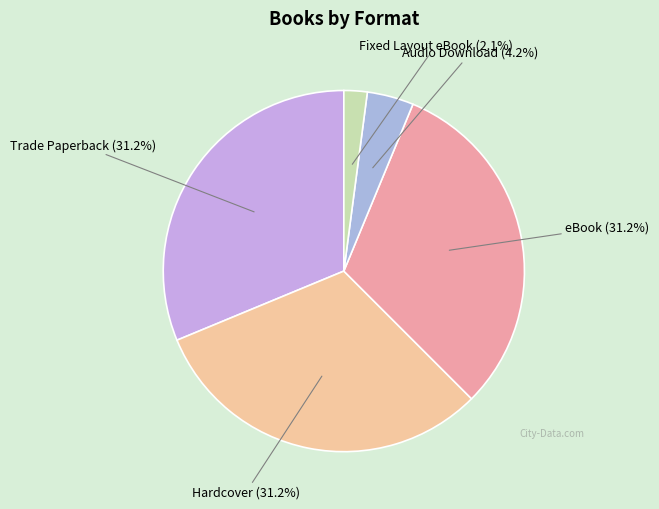

To the nearest percent, what is the difference between the largest and smallest slice percentages?

29%